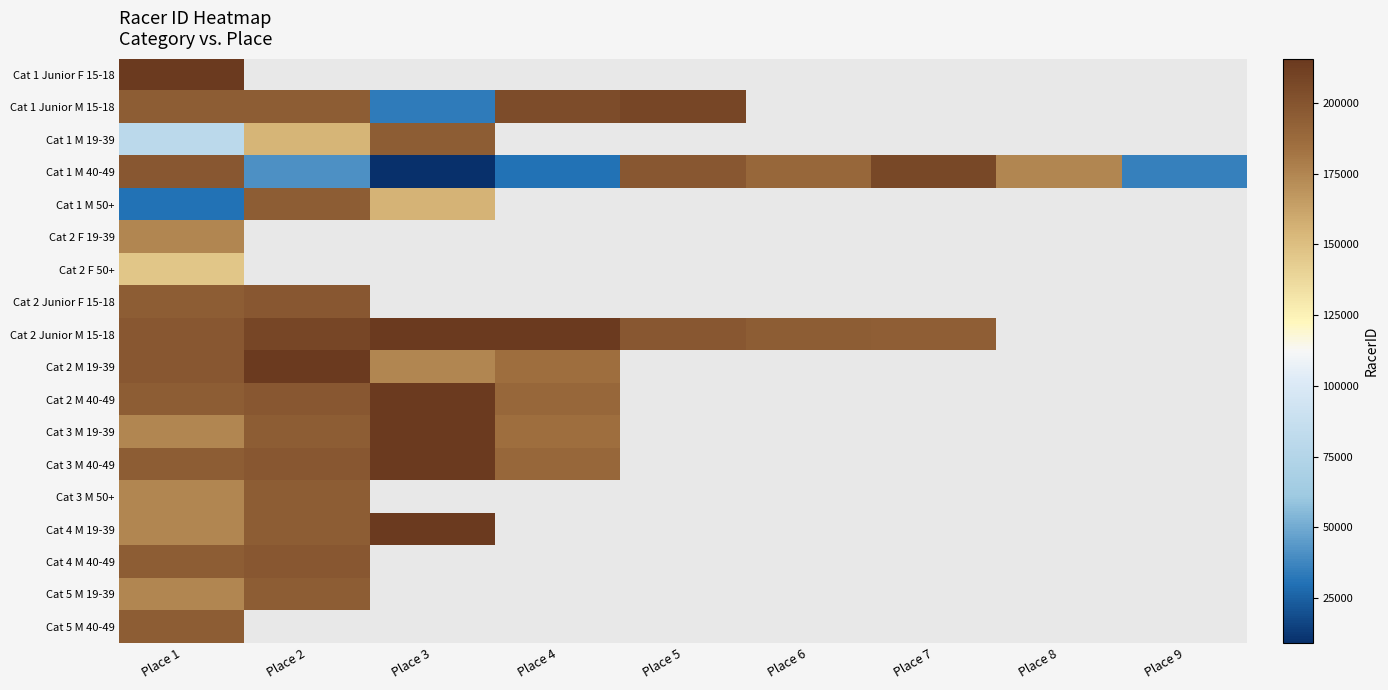

Is it true that Cat 3 M 19-39 equals 215403.0 at Place 3?

True